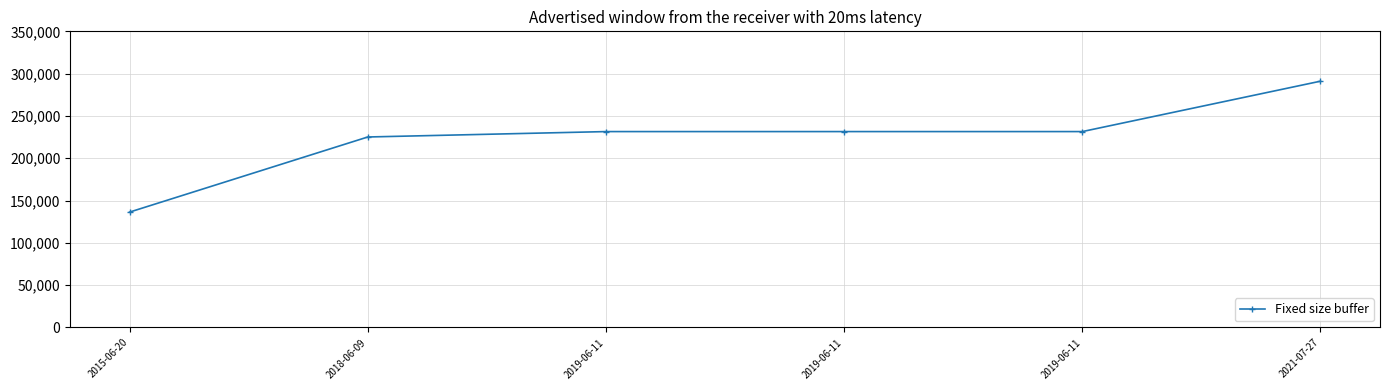

What is the value of the 4th point from the left?

231525